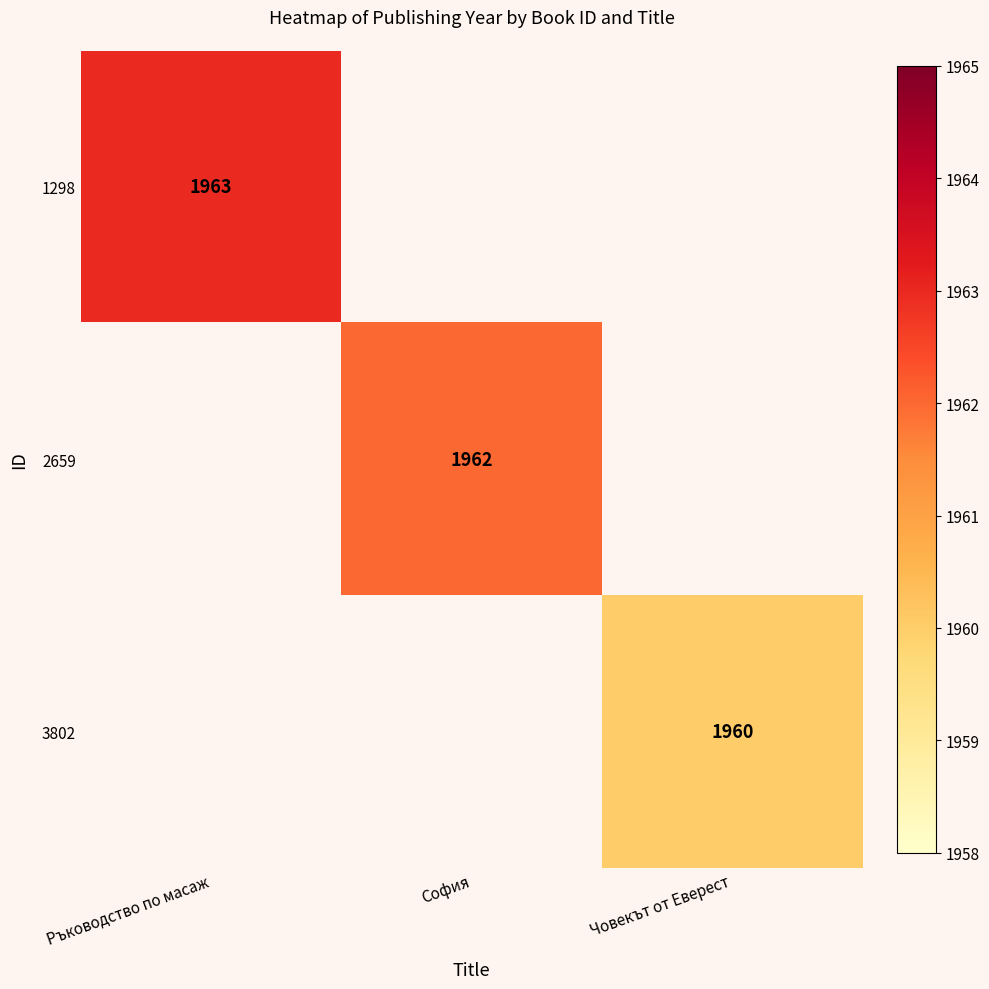

Between Човекът от Еверест and Ръководство по масаж, which is larger?

Ръководство по масаж